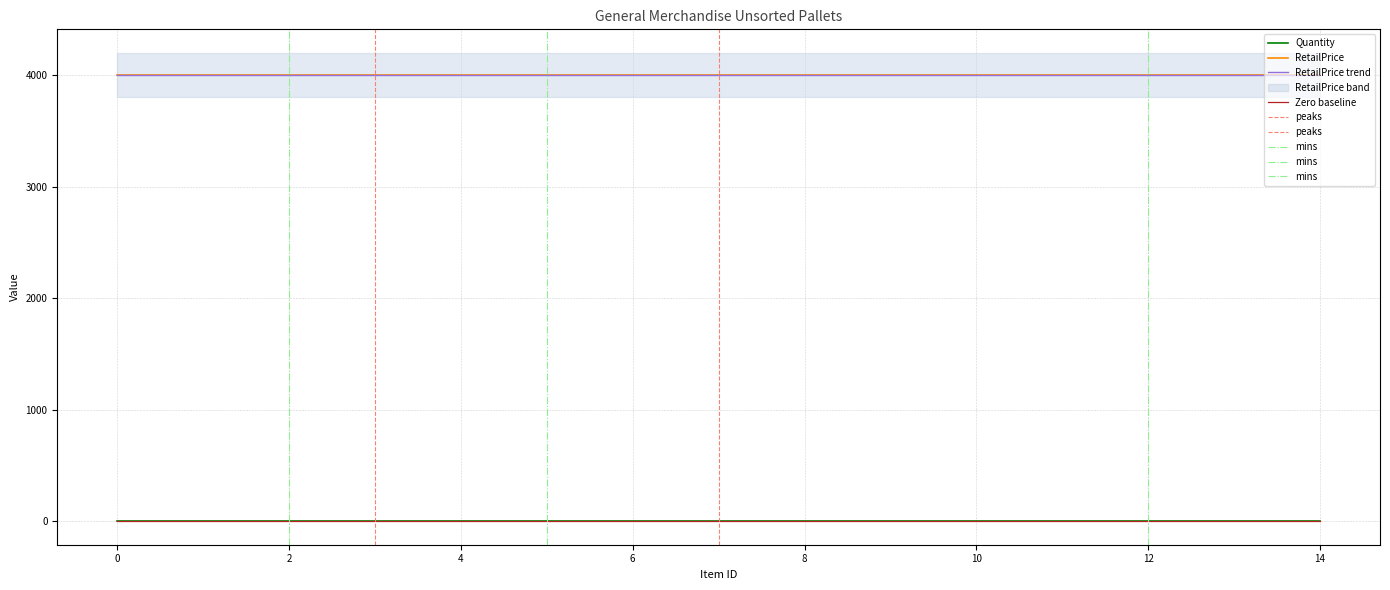

Which series has the largest total across all categories?

RetailPrice